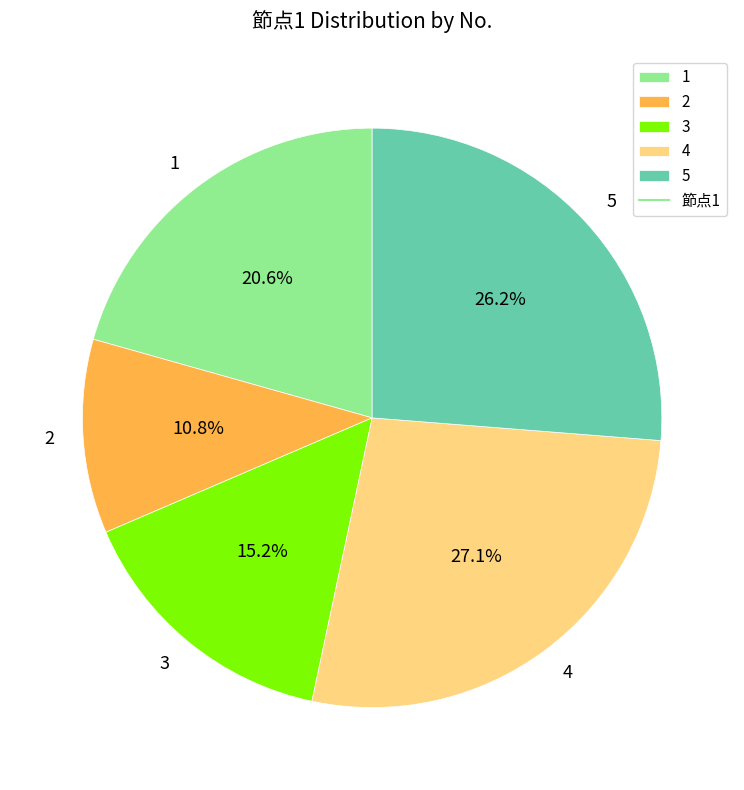

Is it true that 2 is 11% of the pie?

True